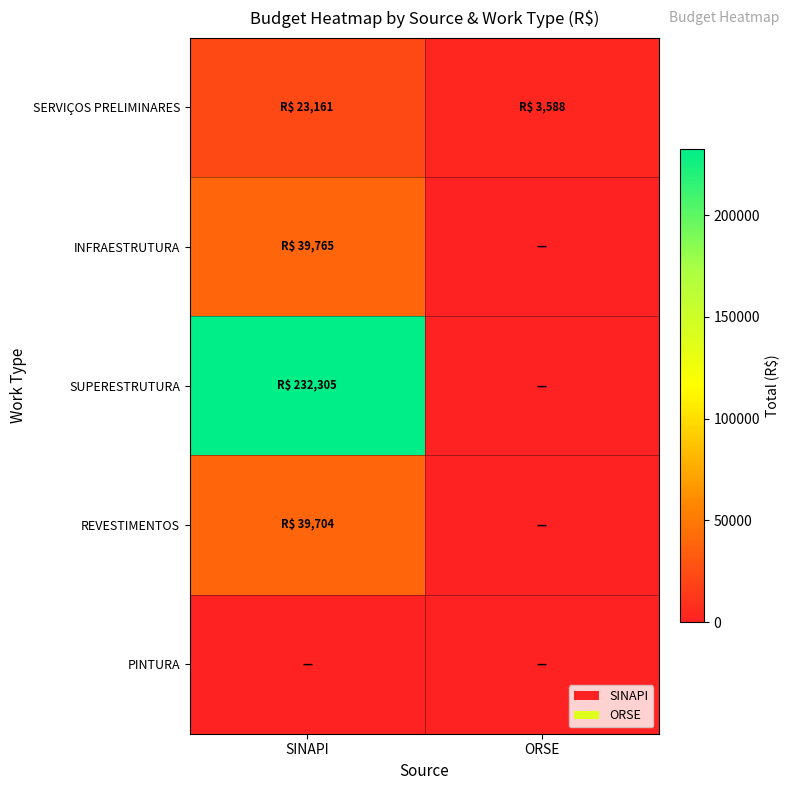

List the series in order of their peak value, lowest first.

PINTURA, SERVIÇOS PRELIMINARES, REVESTIMENTOS, INFRAESTRUTURA, SUPERESTRUTURA